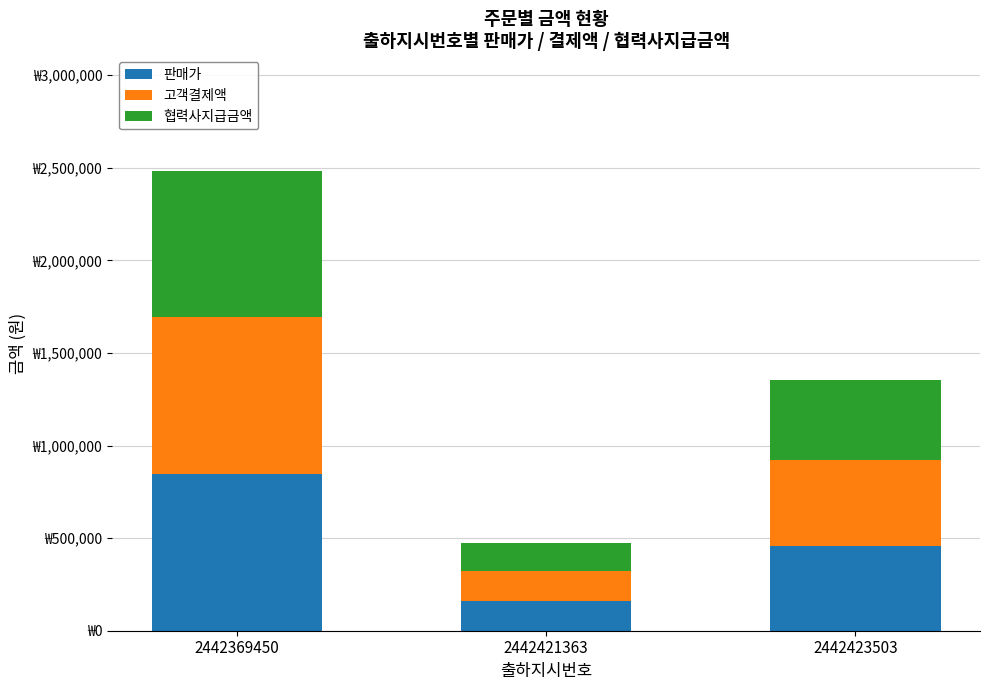

Are the bars grouped side by side (vs. stacked)?

No